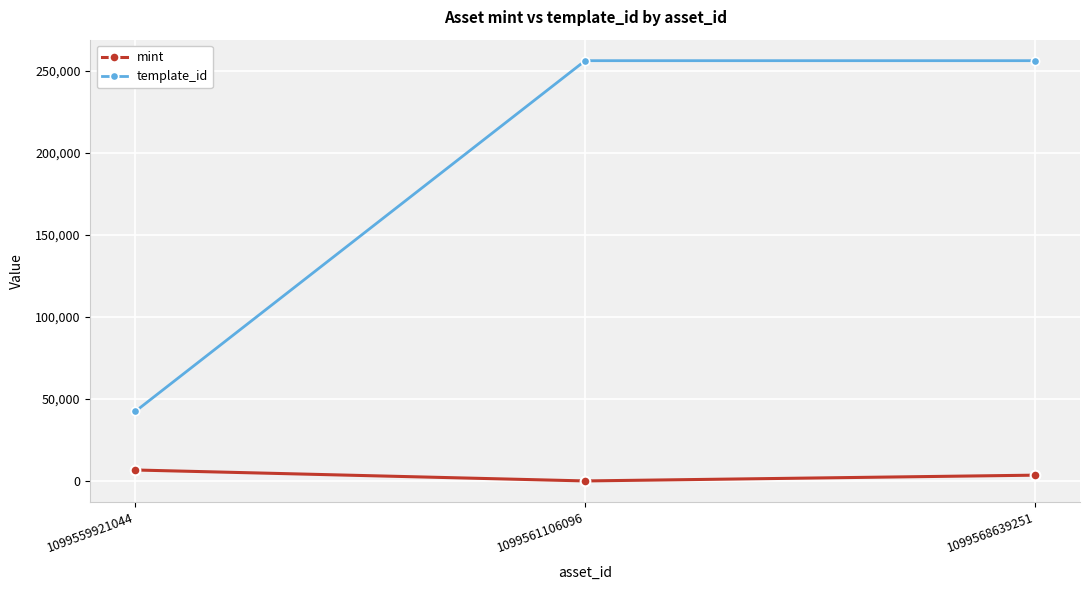

Reading left to right, what are all the values shown in this chart?

mint: 1099559921044=6723	1099561106096=48	1099568639251=3568
template_id: 1099559921044=42420	1099561106096=256179	1099568639251=256179